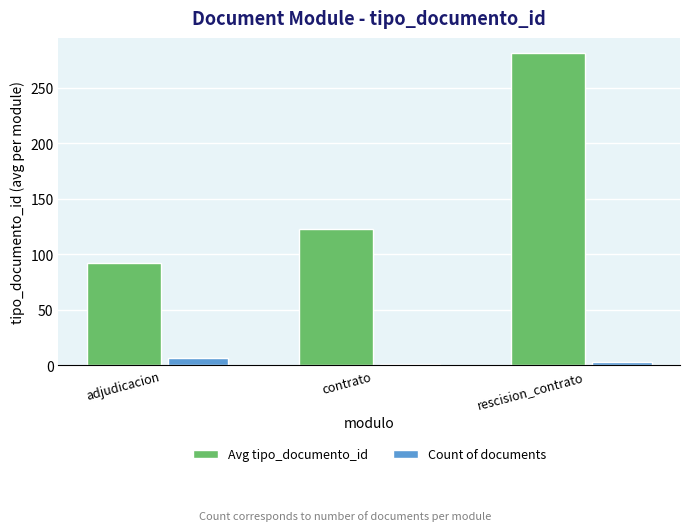

What is the average value of the Avg tipo_documento_id series?

165.3